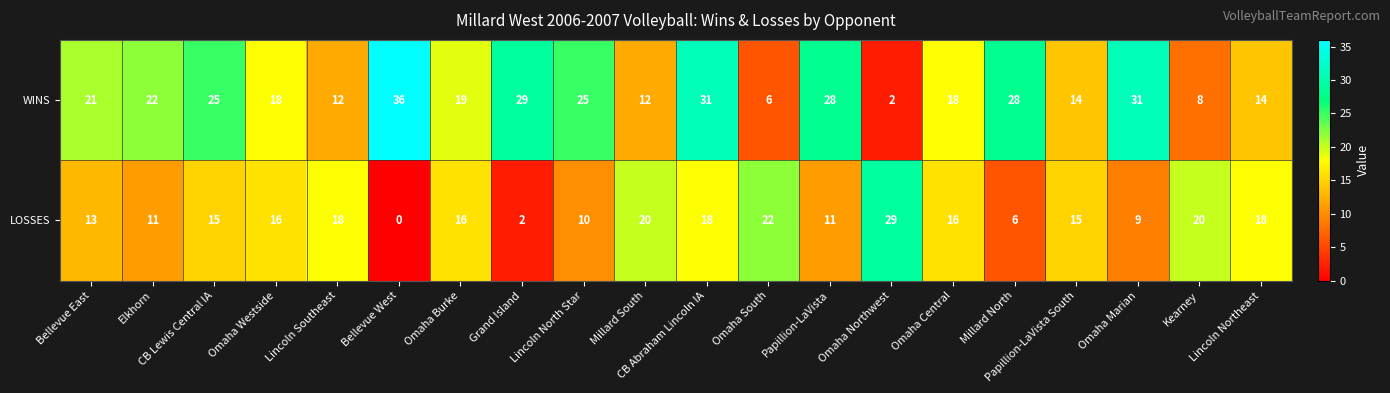

List the series in order of their peak value, highest first.

WINS, LOSSES